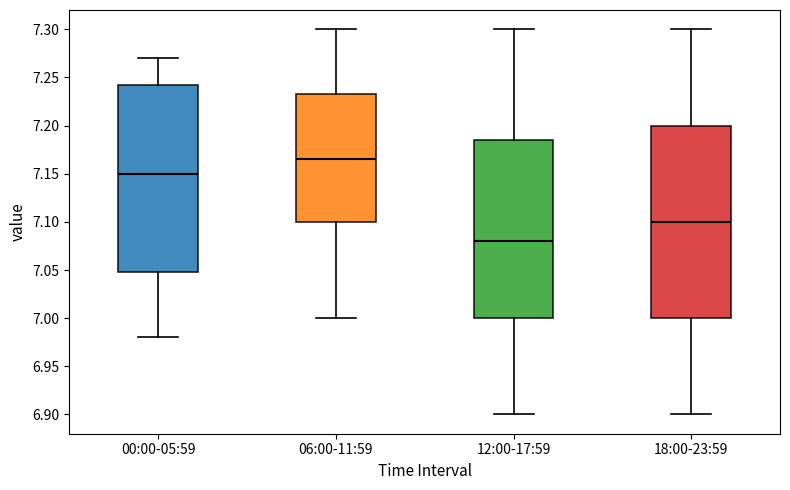

Which box has the lowest median line?

12:00-17:59